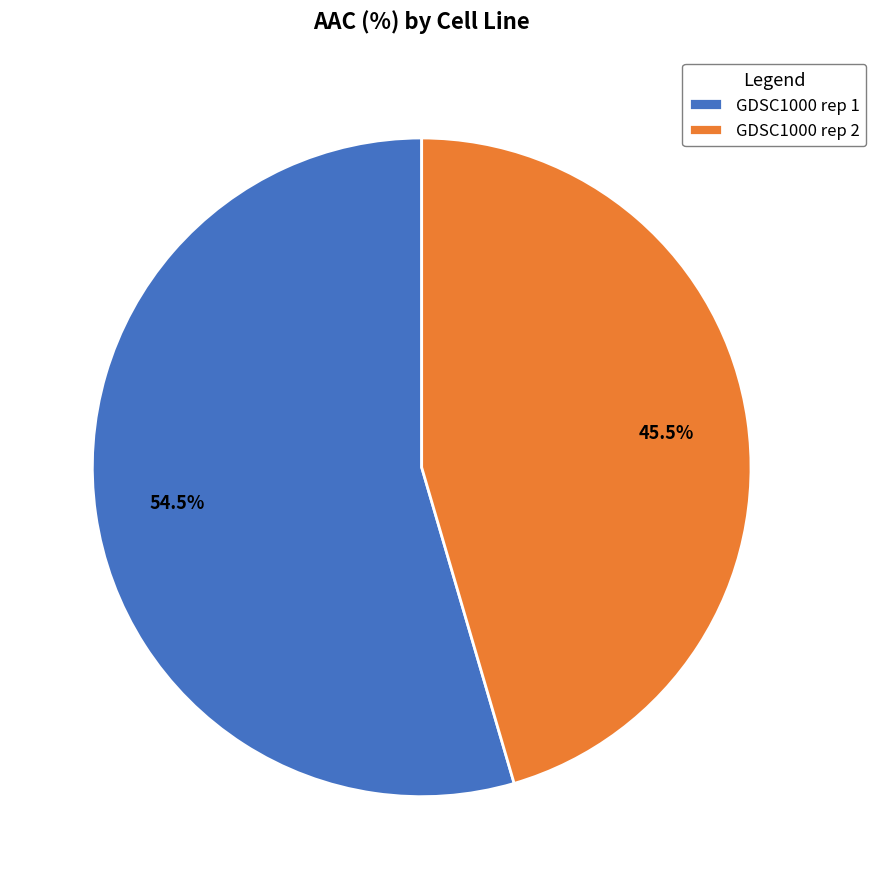

Rank the categories by value from highest to lowest.

GDSC1000 rep 1, GDSC1000 rep 2